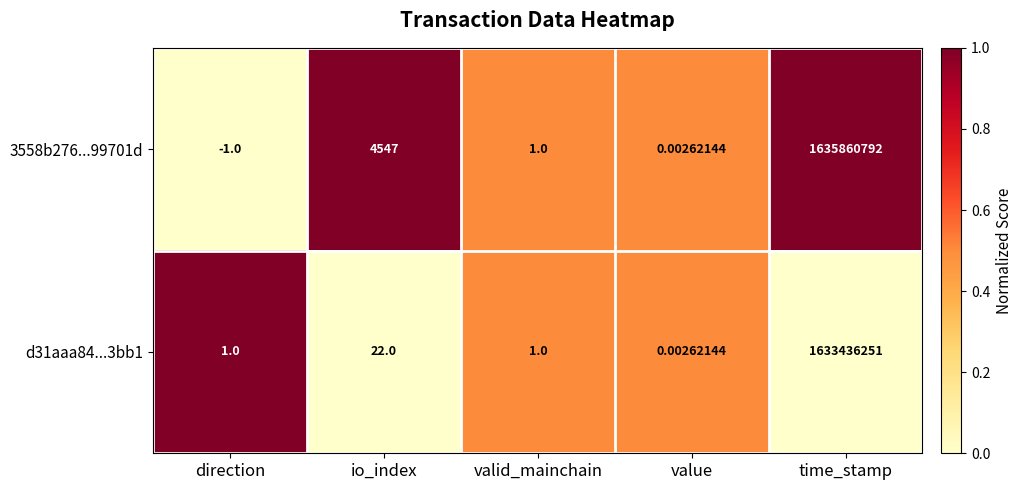

How many series are shown in this chart?

2